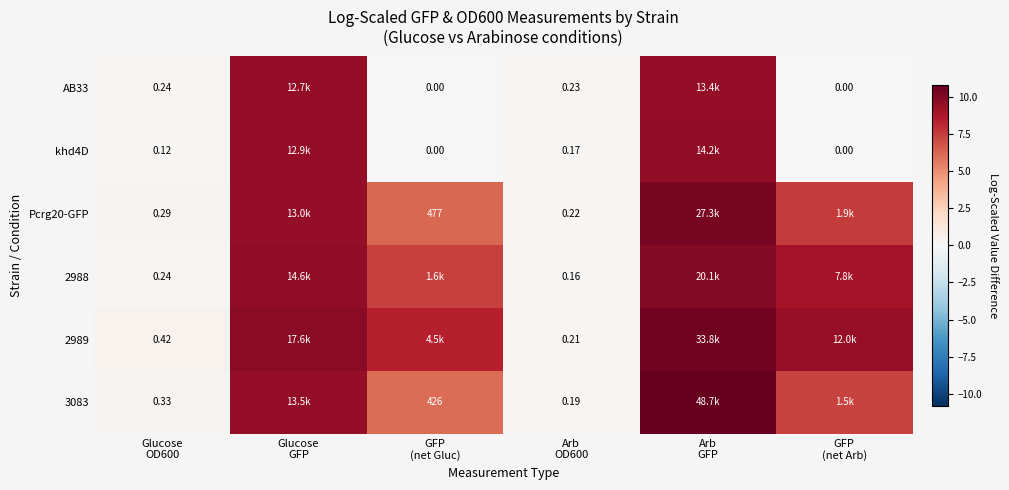

Is it true that 2988 equals 2.1 at GFP (net Arb)?

False